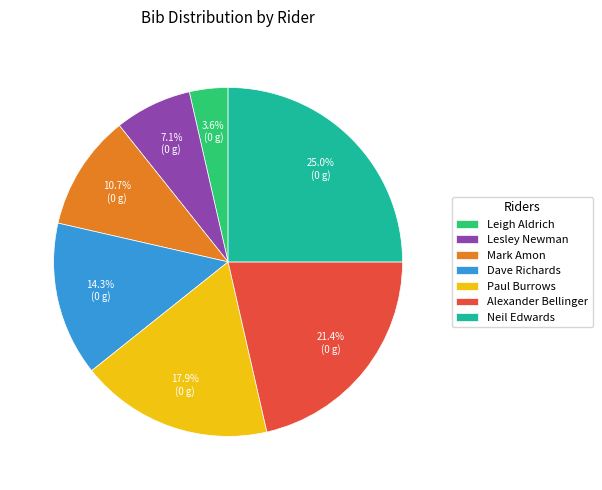

Which category has the biggest portion of the pie?

Neil Edwards